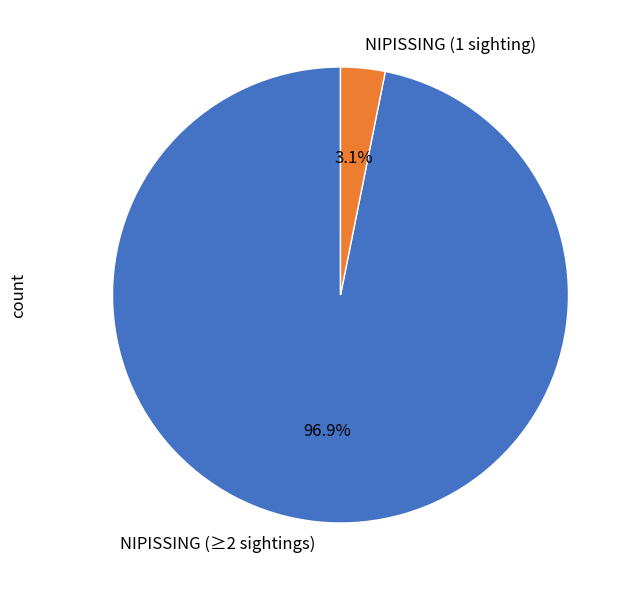

To the nearest percent, what is the difference between the largest and smallest slice percentages?

94%